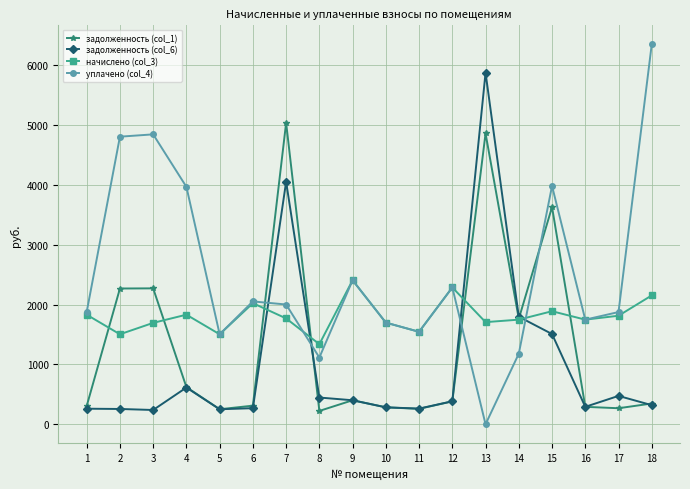

What is the spread (max minus min) of values at 1?

1614.9